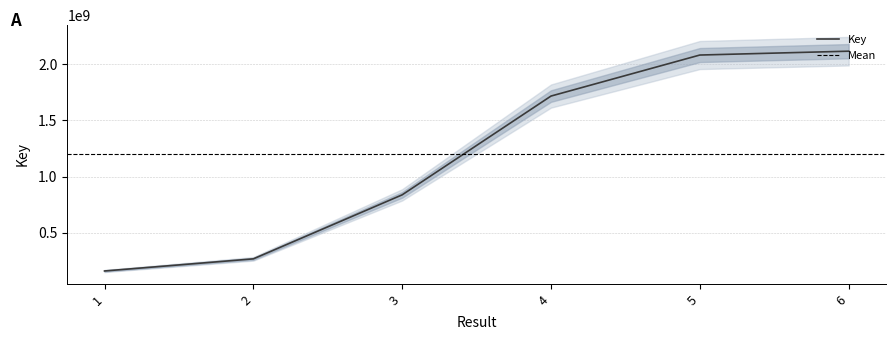

Reading right to left, list all the values displayed in this chart.

6=2117202714	5=2082902005	4=1717553598	3=837802176	2=267687870	1=159762754